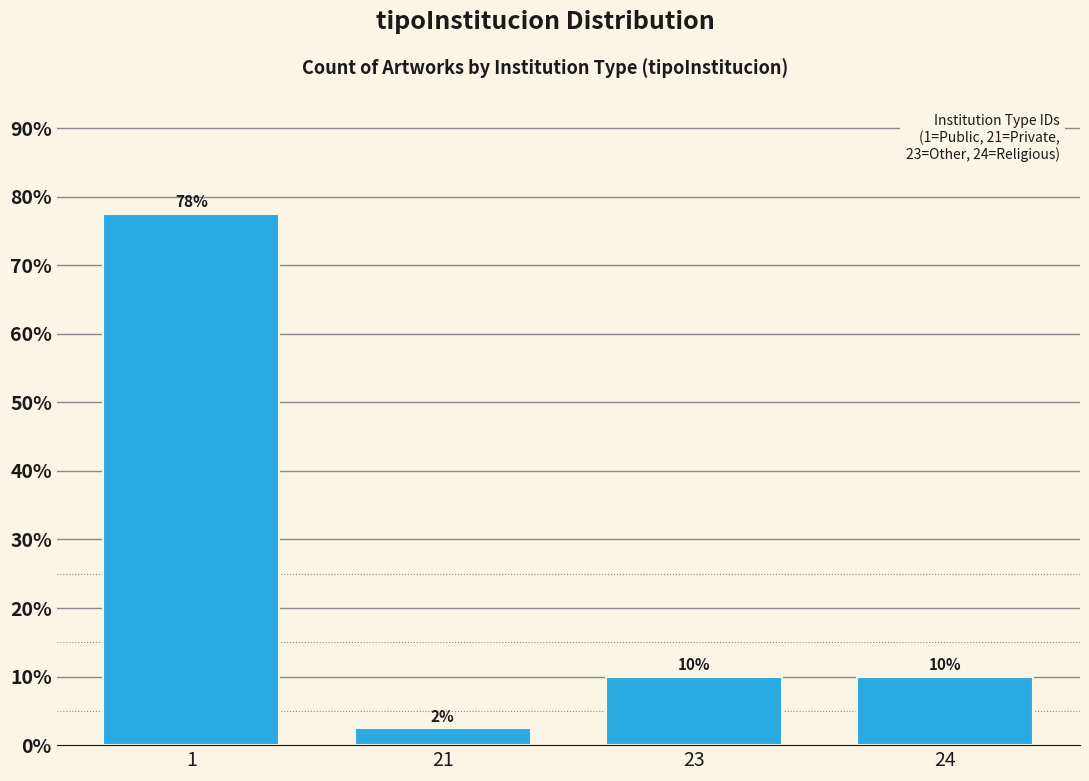

What is the sum of all values?

100.0